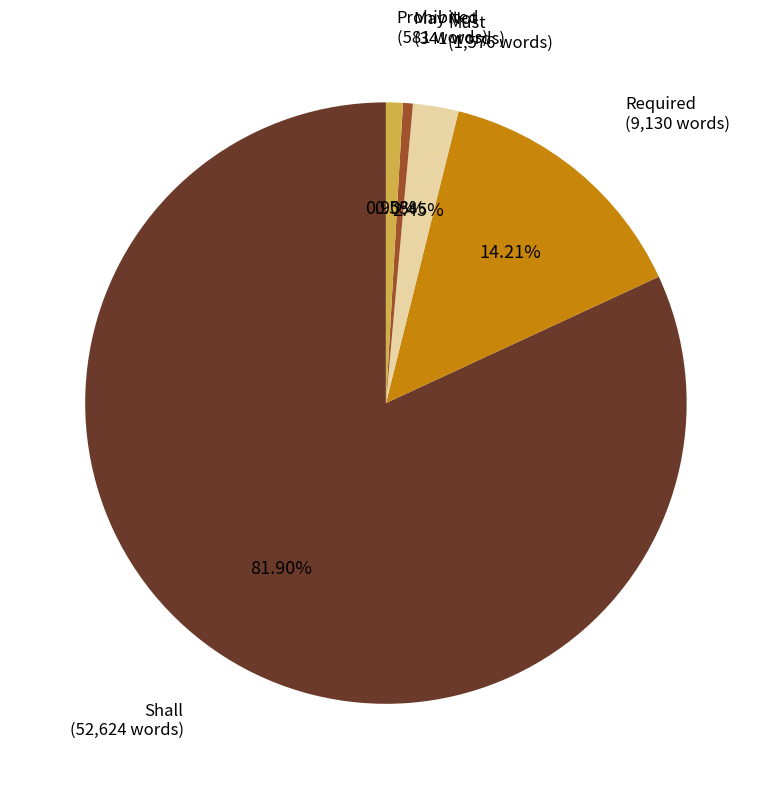

Is there a majority slice in this chart?

Yes